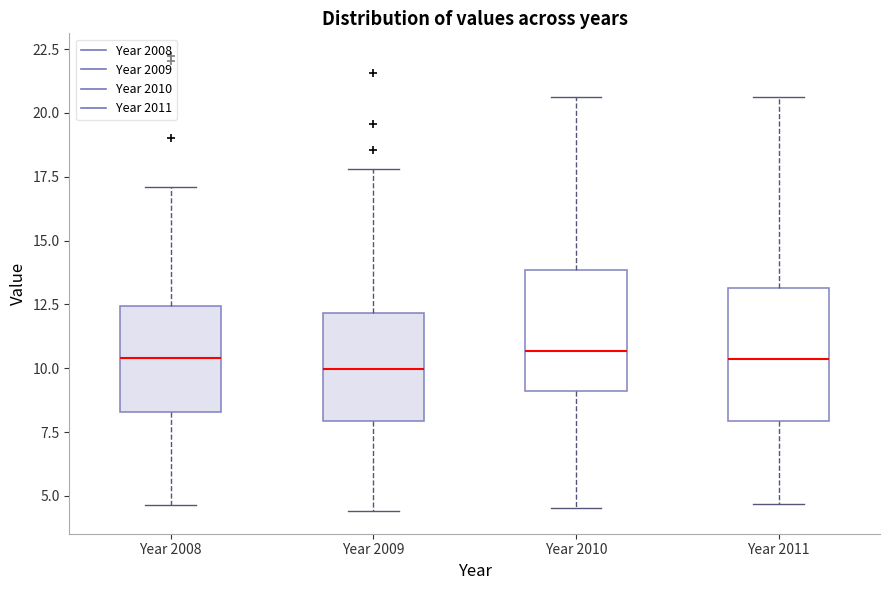

Where does the median line of the box for Year 2009 sit on the y-axis? The values are not printed on the chart, so give them approximately, as read against the axis.

10.0